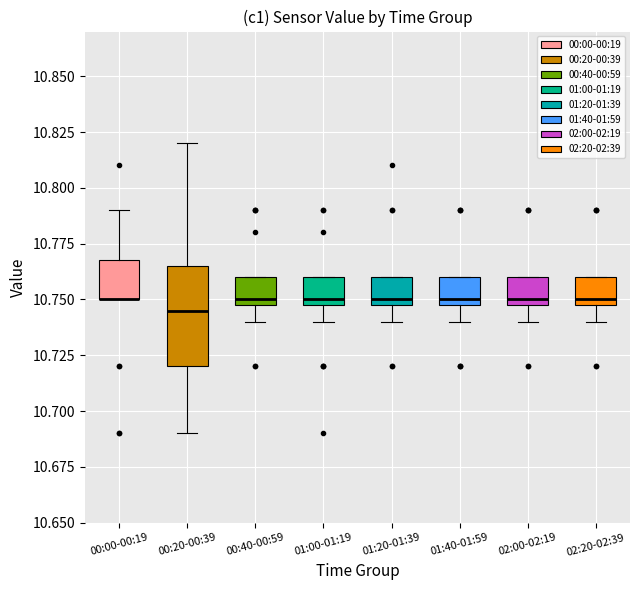

Where is the lower edge of the box for 02:00-02:19 on the y-axis? The values are not printed on the chart, so give them approximately, as read against the axis.

10.750